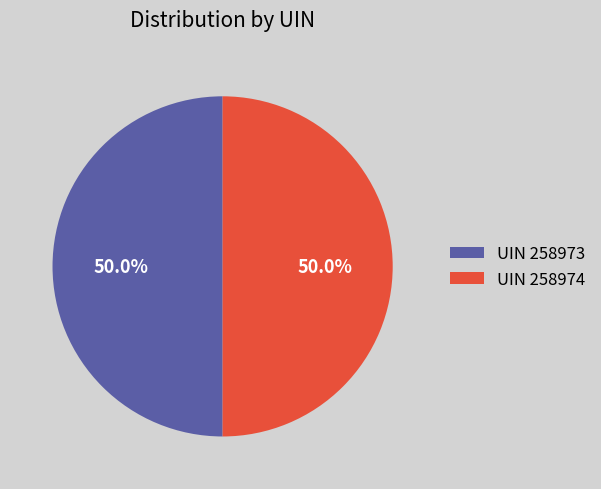

What is the ratio of the value at UIN 258973 to the value at UIN 258974?

1.0